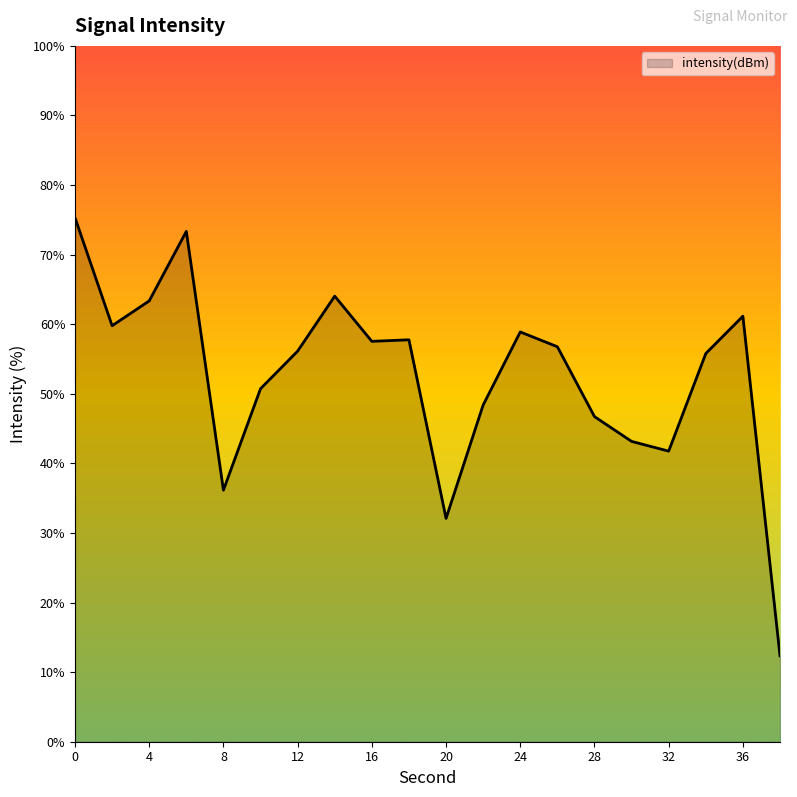

What is the minimum value shown in the chart?

12.3